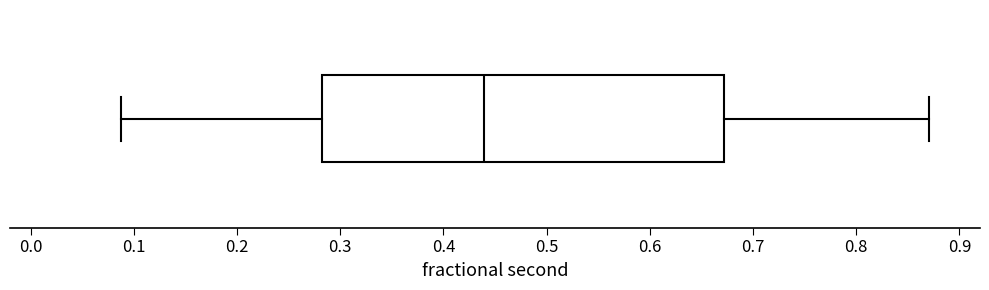

Read this box plot against the x-axis: the position of the median line, the range covered by the box, and the ends of both whiskers. The values are not printed on the chart, so give them approximately, as read against the axis.

median 0.44, box 0.28 to 0.67, whiskers 0.09 to 0.87